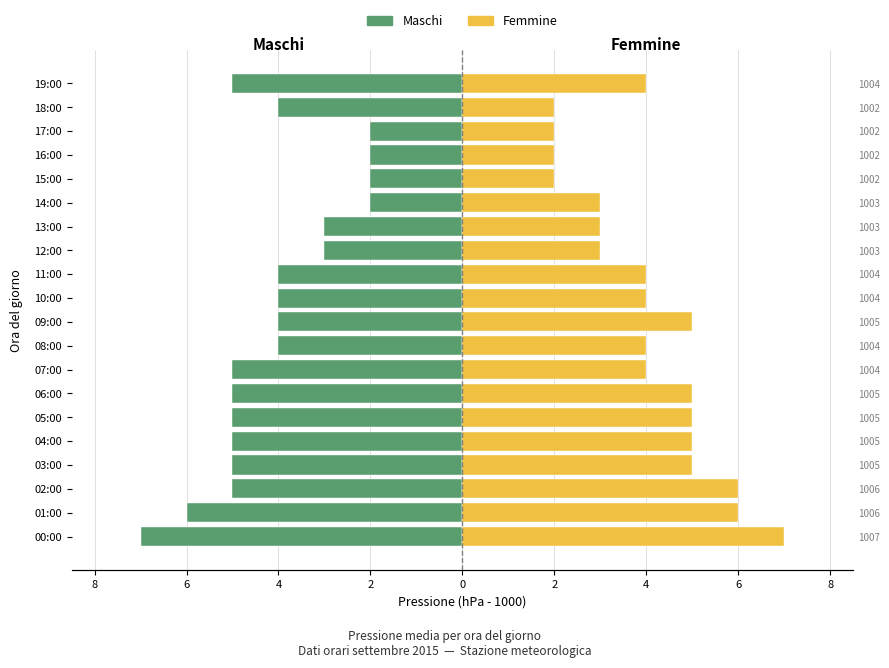

Rank the series by their average value, from highest to lowest.

Femmine, Maschi